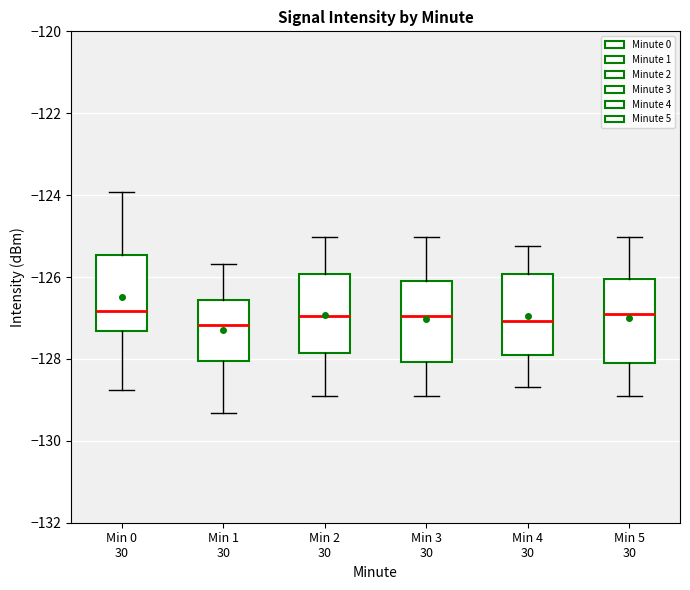

Reading left to right, transcribe this box plot: for each box, give where its median line is, the range the box spans, and where its two whiskers end, as read against the y-axis. The values are not printed on the chart, so give them approximately, as read against the axis.

Min 0 30: median -126.8, box -127.4 to -125.4, whiskers -128.8 to -124.0
Min 1 30: median -127.2, box -128.0 to -126.6, whiskers -129.4 to -125.6
Min 2 30: median -127.0, box -127.8 to -126.0, whiskers -129.0 to -125.0
Min 3 30: median -127.0, box -128.0 to -126.0, whiskers -129.0 to -125.0
Min 4 30: median -127.0, box -128.0 to -126.0, whiskers -128.6 to -125.2
Min 5 30: median -127.0, box -128.0 to -126.0, whiskers -129.0 to -125.0